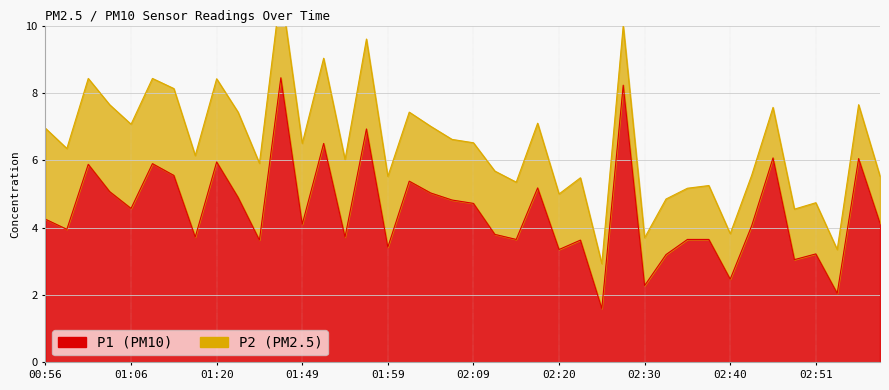

How many points are lower than both their immediate neighbors (excluding endpoints)?

14